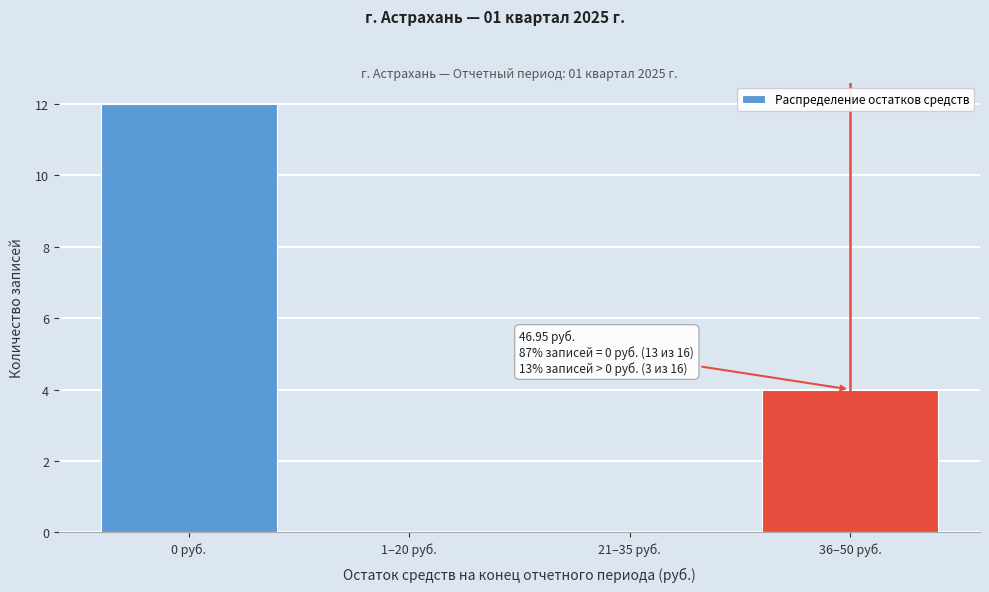

Reading left to right, list all the values displayed in this chart.

0 руб.=12	1–20 руб.=0	21–35 руб.=0	36–50 руб.=4